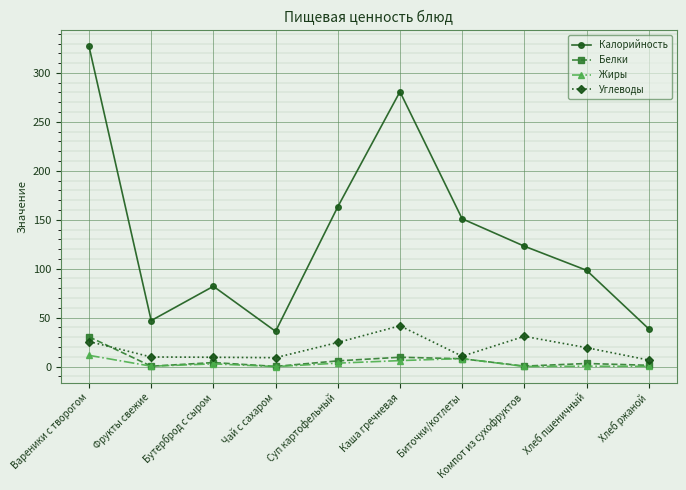

Is the value of Калорийность at Биточки/котлеты greater than the value of Углеводы at Фрукты свежие?

Yes